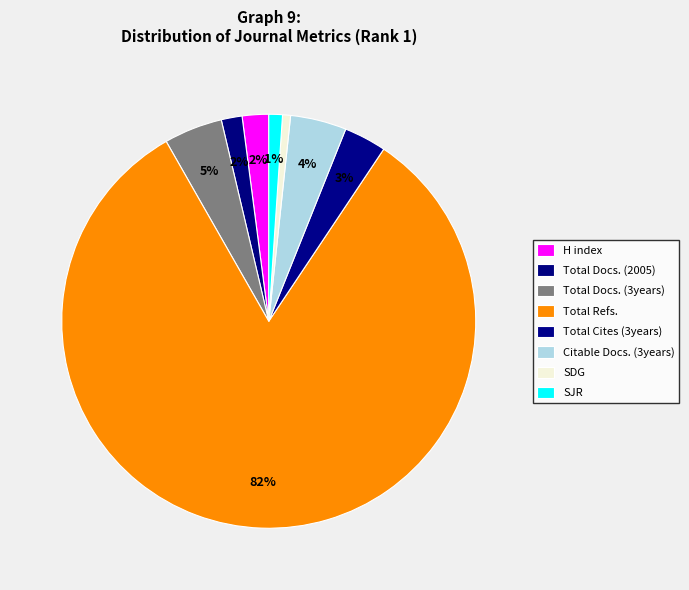

Which category has the biggest portion of the pie?

Total Refs.